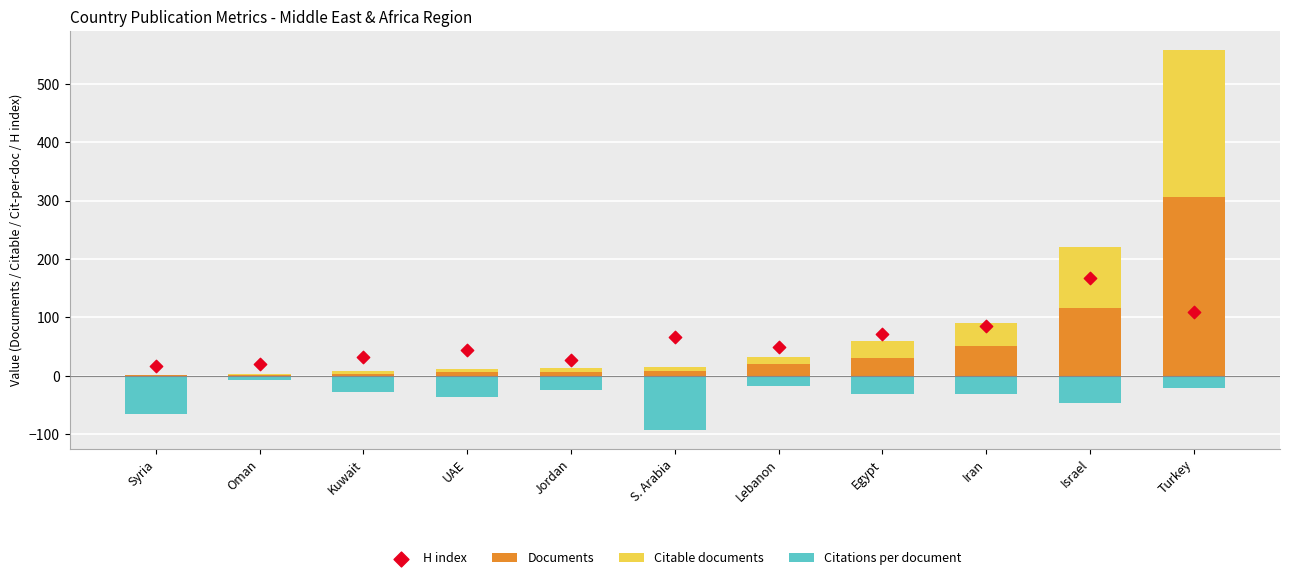

What is the total value across all series at Kuwait?

12.8